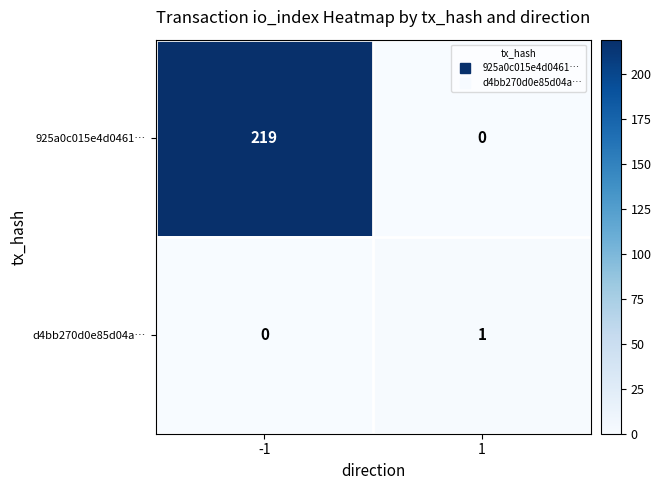

What is the spread (max minus min) of values at -1?

219